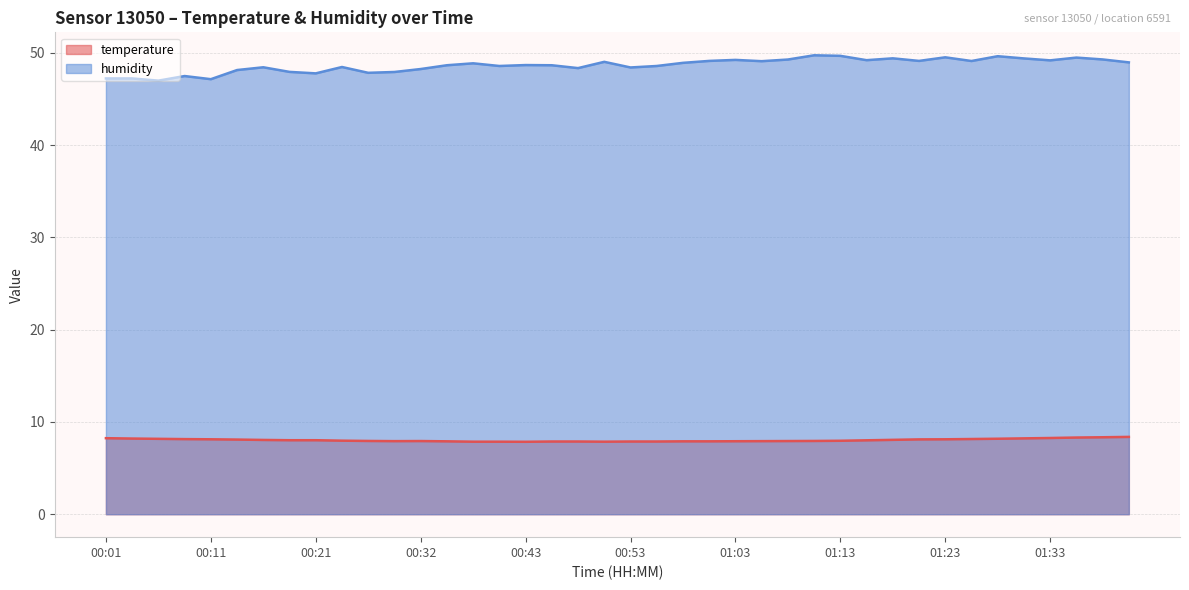

Where is the first local minimum for humidity?

00:06